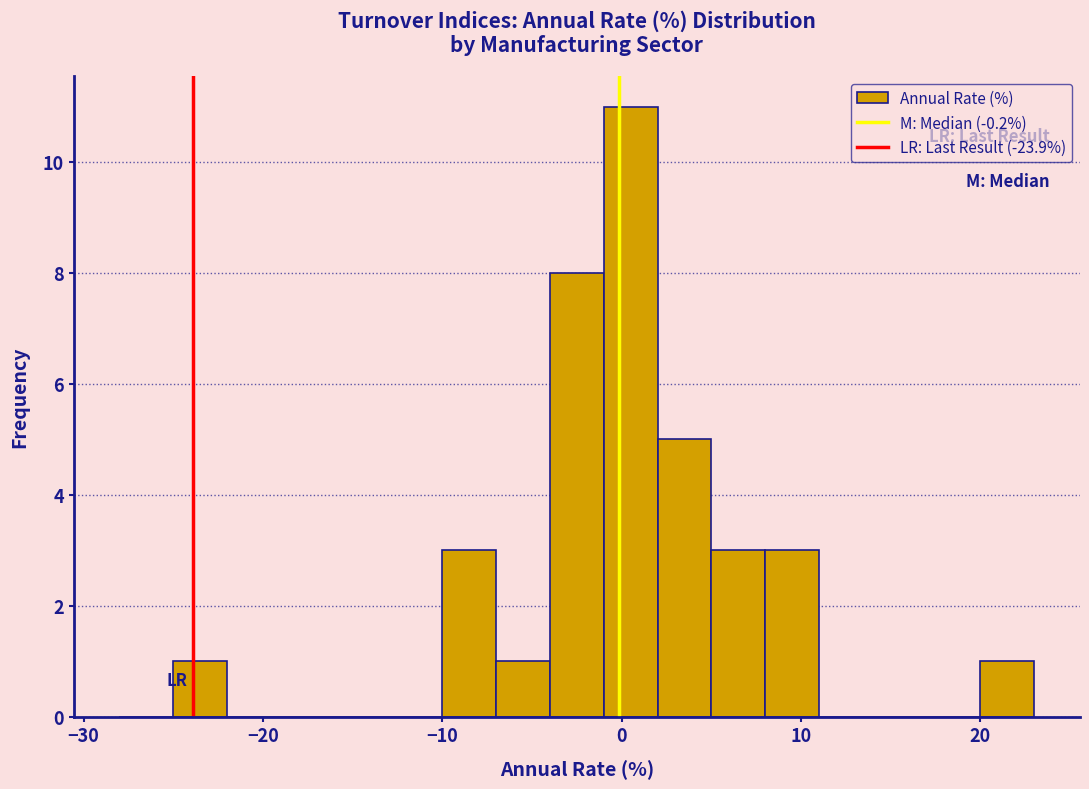

Read against the x-axis, roughly where is the centre of the tallest bar?

1